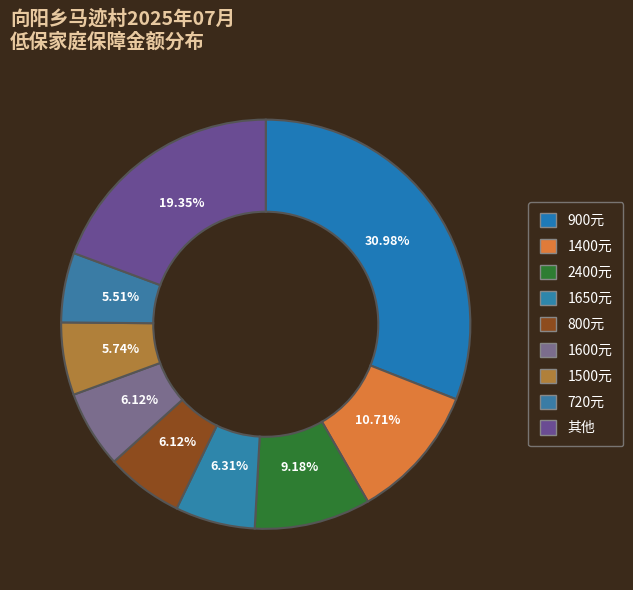

How many slices are in this pie chart?

9